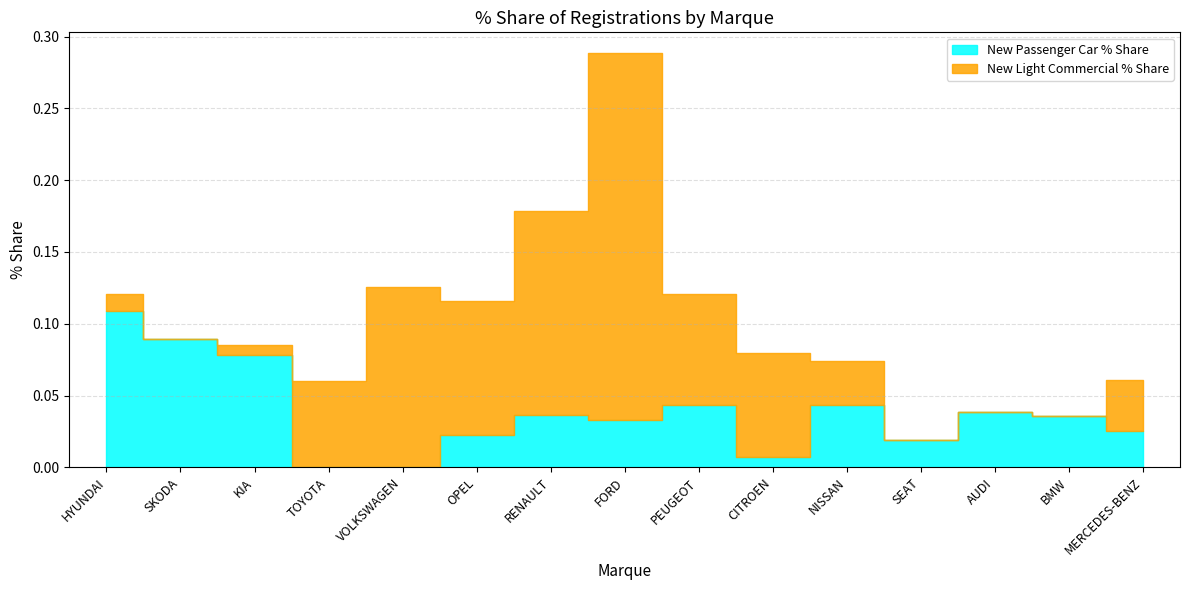

Does the chart have visible grid lines?

Yes